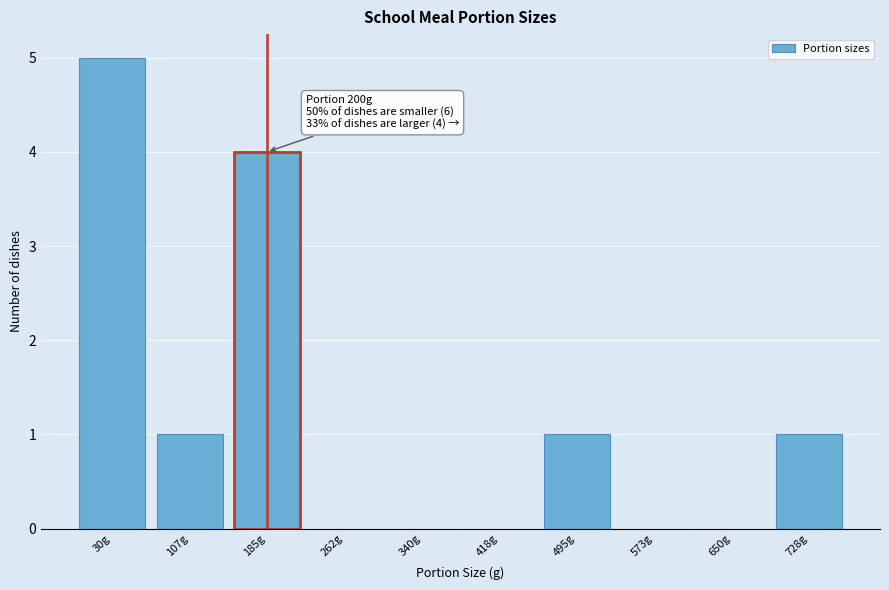

Reading left to right, extract all data points from this chart.

30g=5	107g=1	185g=4	262g=0	340g=0	418g=0	495g=1	573g=0	650g=0	728g=1